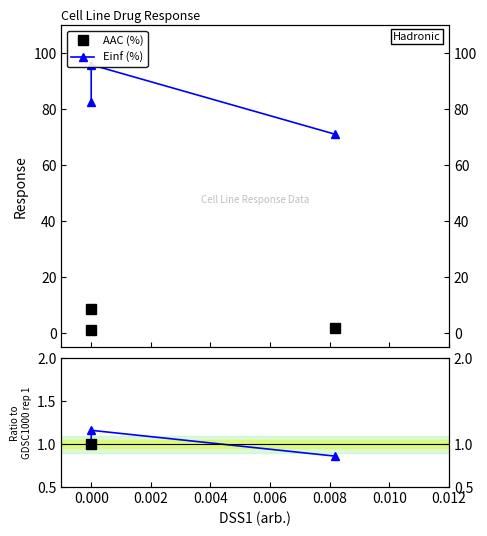

Between 0.000 and 0.002, which series saw the biggest shift?

Einf (%)